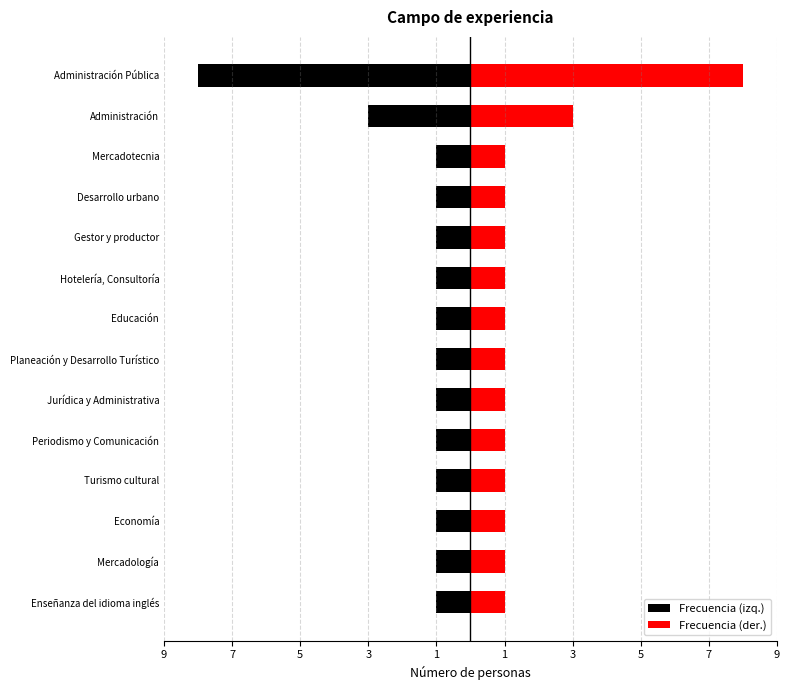

How many groups of bars are there?

14